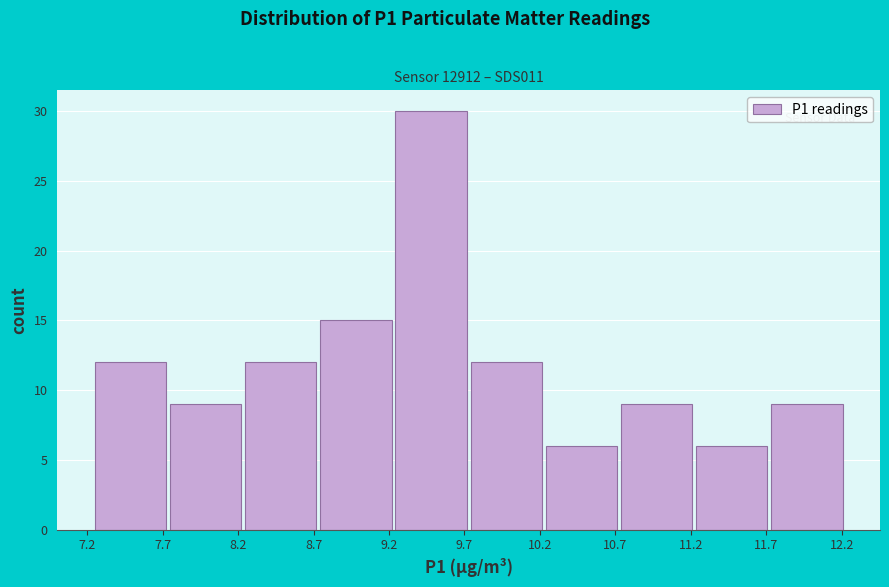

Reading left to right, transcribe this chart: for each bar, give the range it covers on the x-axis and its height. Neither the bar edges nor the heights are printed on the chart, so give them approximately, as read against the axes.

7.25 to 7.75: 12
7.75 to 8.25: 9
8.25 to 8.75: 12
8.75 to 9.25: 15
9.25 to 9.75: 30
9.75 to 10.25: 12
10.25 to 10.75: 6
10.75 to 11.25: 9
11.25 to 11.75: 6
11.75 to 12.25: 9